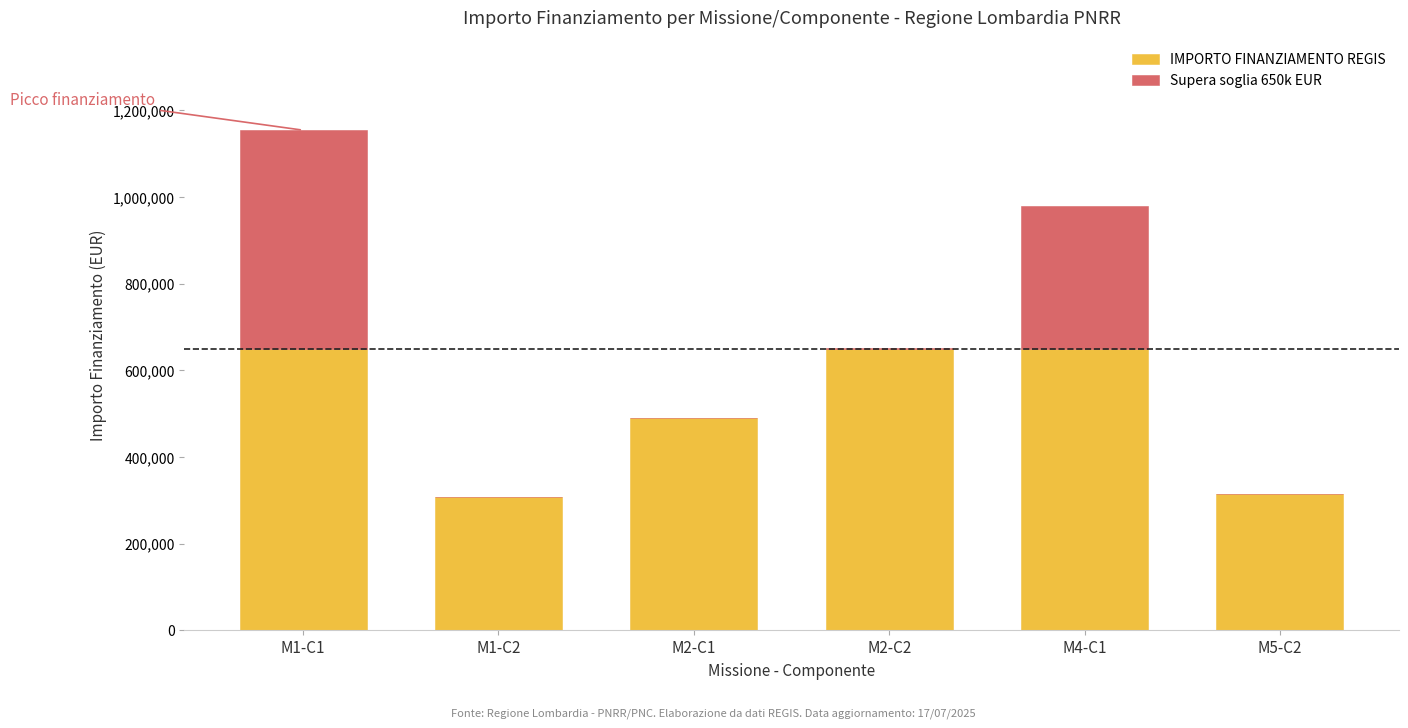

What is the sum of all IMPORTO FINANZIAMENTO REGIS values?

3059892